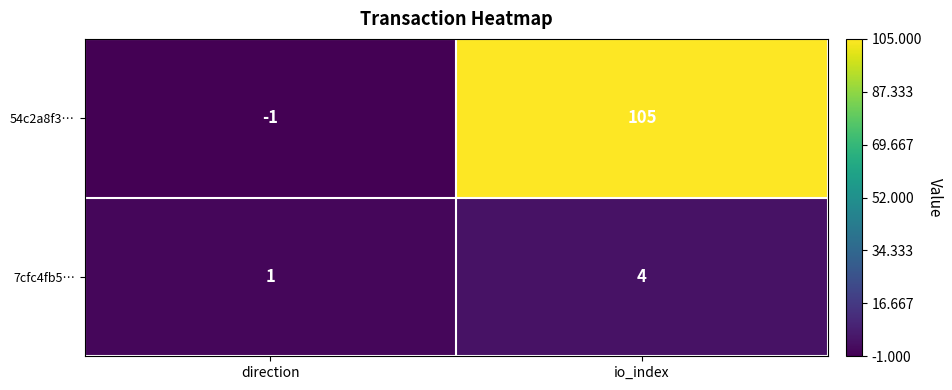

Reading right to left, what are all the values shown in this chart?

54c2a8f3…: 105	-1
7cfc4fb5…: 4	1